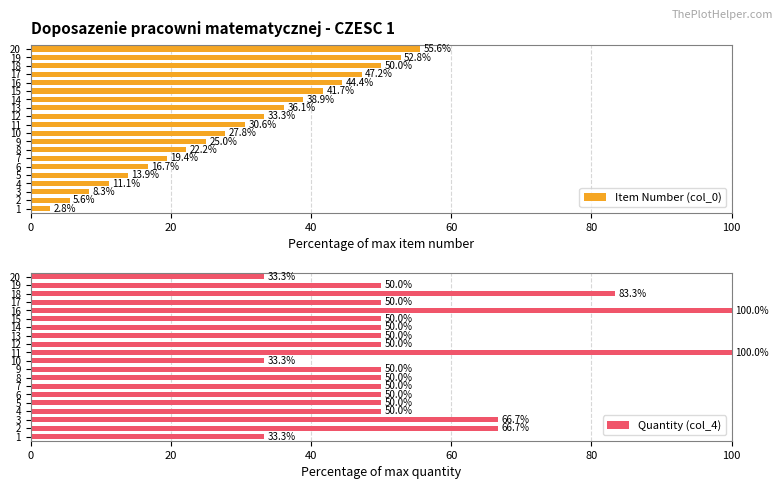

Reading left to right, extract all data points from this chart.

Item Number (col_0): 2.8	5.6	8.3	11.1	13.9	16.7	19.4	22.2	25.0	27.8	30.6	33.3	36.1	38.9	41.7	44.4	47.2	50.0	52.8	55.6
Quantity (col_4): 33.3	66.7	66.7	50.0	50.0	50.0	50.0	50.0	50.0	33.3	100.0	50.0	50.0	50.0	50.0	100.0	50.0	83.3	50.0	33.3